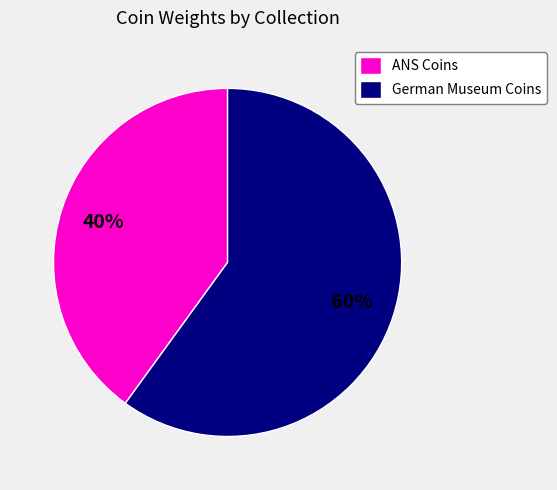

Rank the categories by value from highest to lowest.

German Museum Coins, ANS Coins